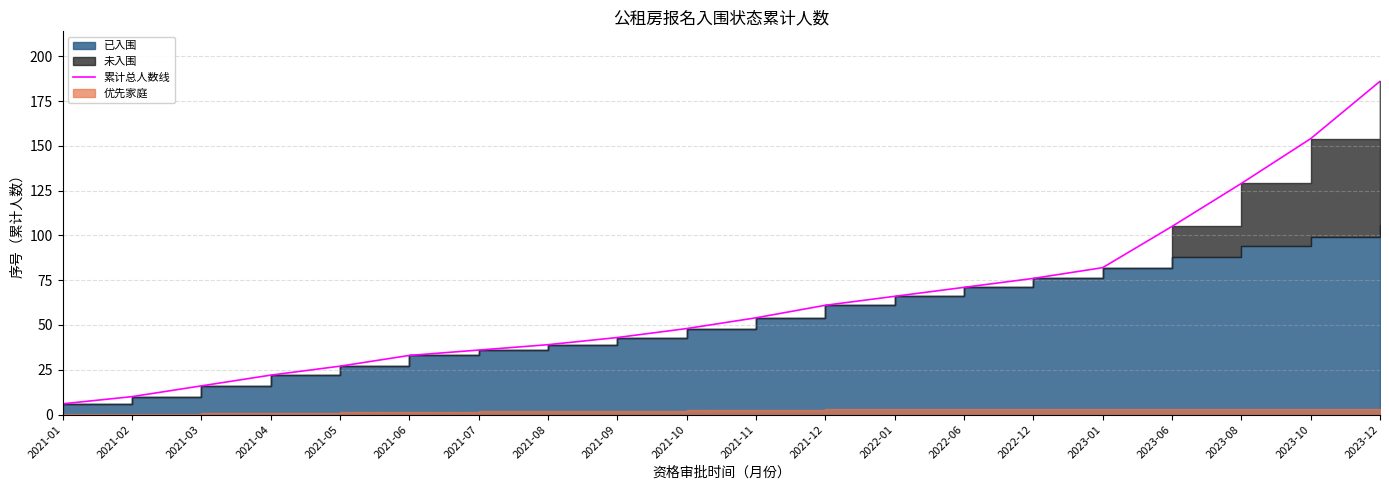

The value at 2021-08 is 39. True or false?

True